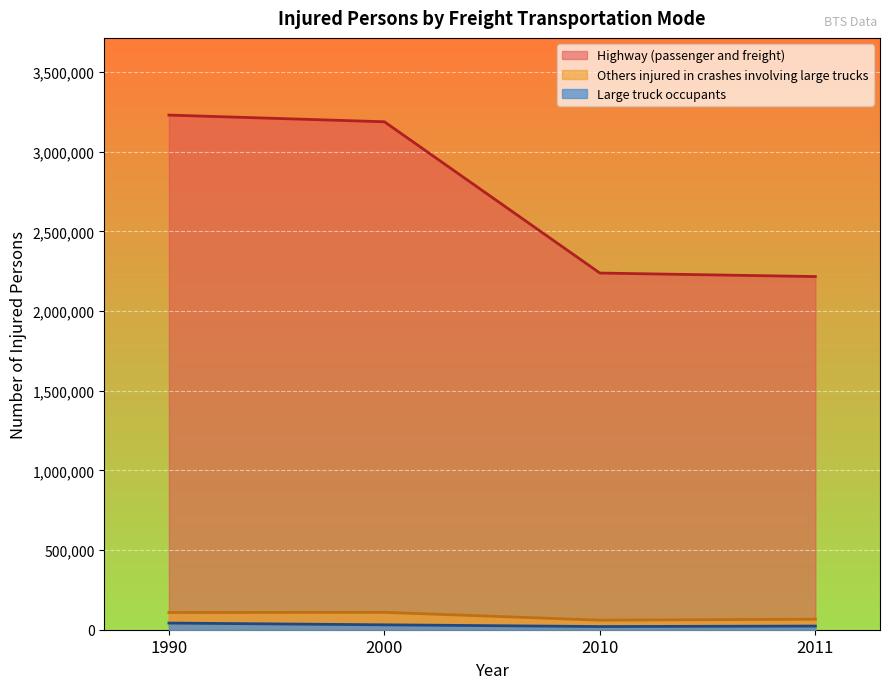

True or false: Others injured in crashes involving large trucks has a value of 148908 at 1990.

False